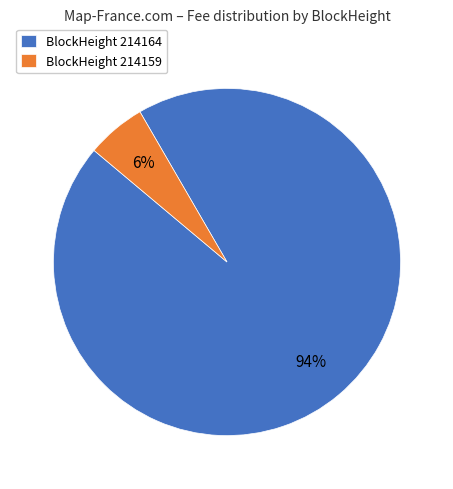

Is there any slice that represents more than half of the pie?

Yes